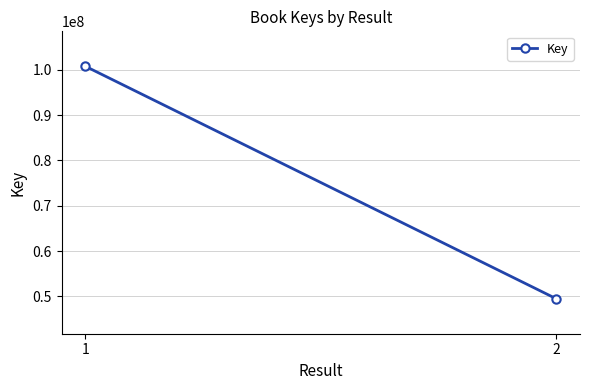

Count the values in the range 49447519 to 100770340.

2